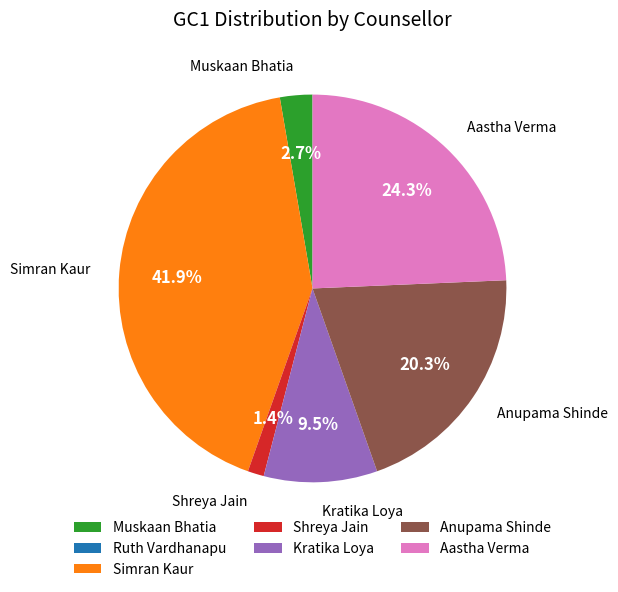

Between Muskaan Bhatia and Kratika Loya, which is larger?

Kratika Loya